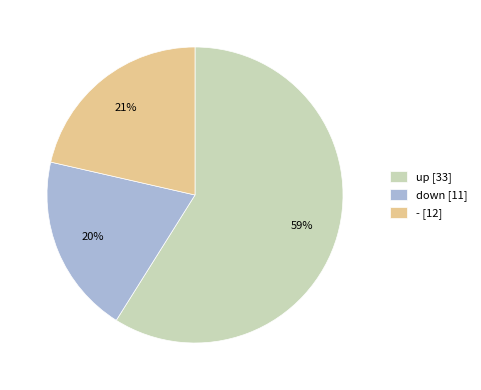

Which has a higher value, up [33] or - [12]?

up [33]